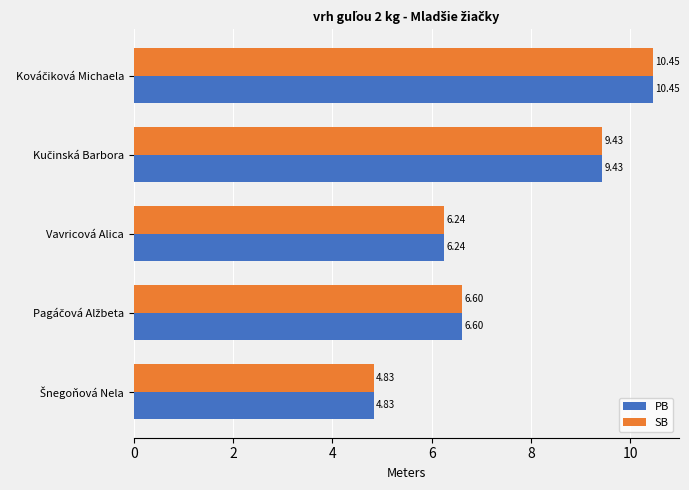

What is the average value of the PB series?

7.5